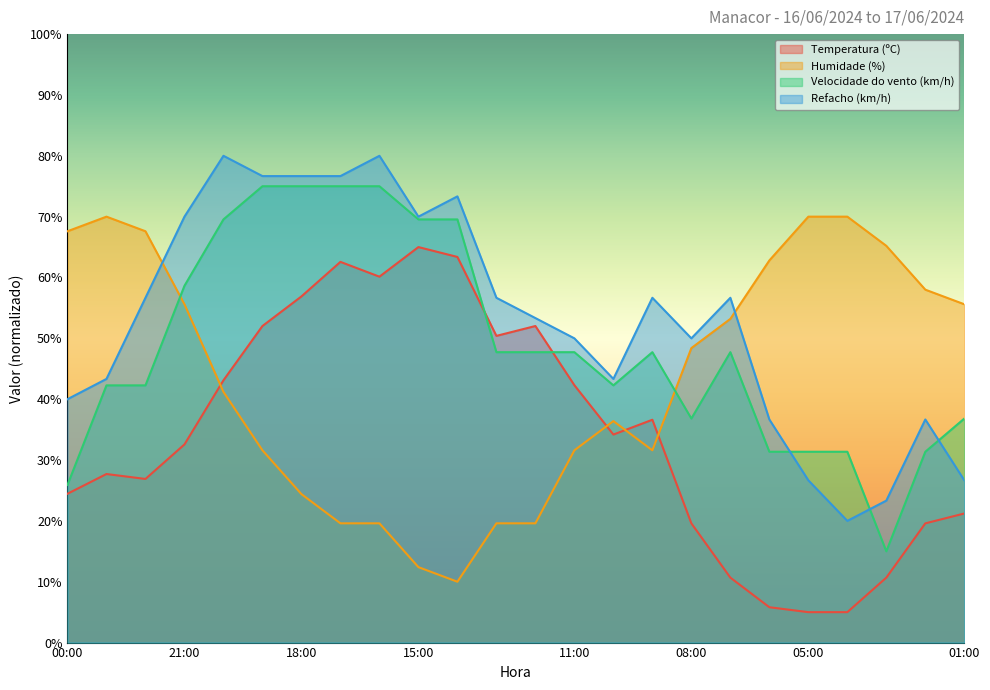

What is the value of the Velocidade do vento (km/h) point at the 9th from the left?

75.0